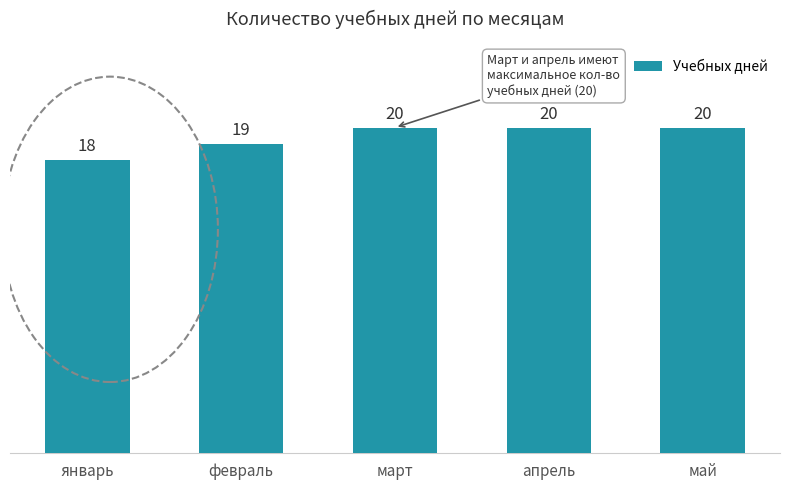

What is the approximate value at февраль?

19